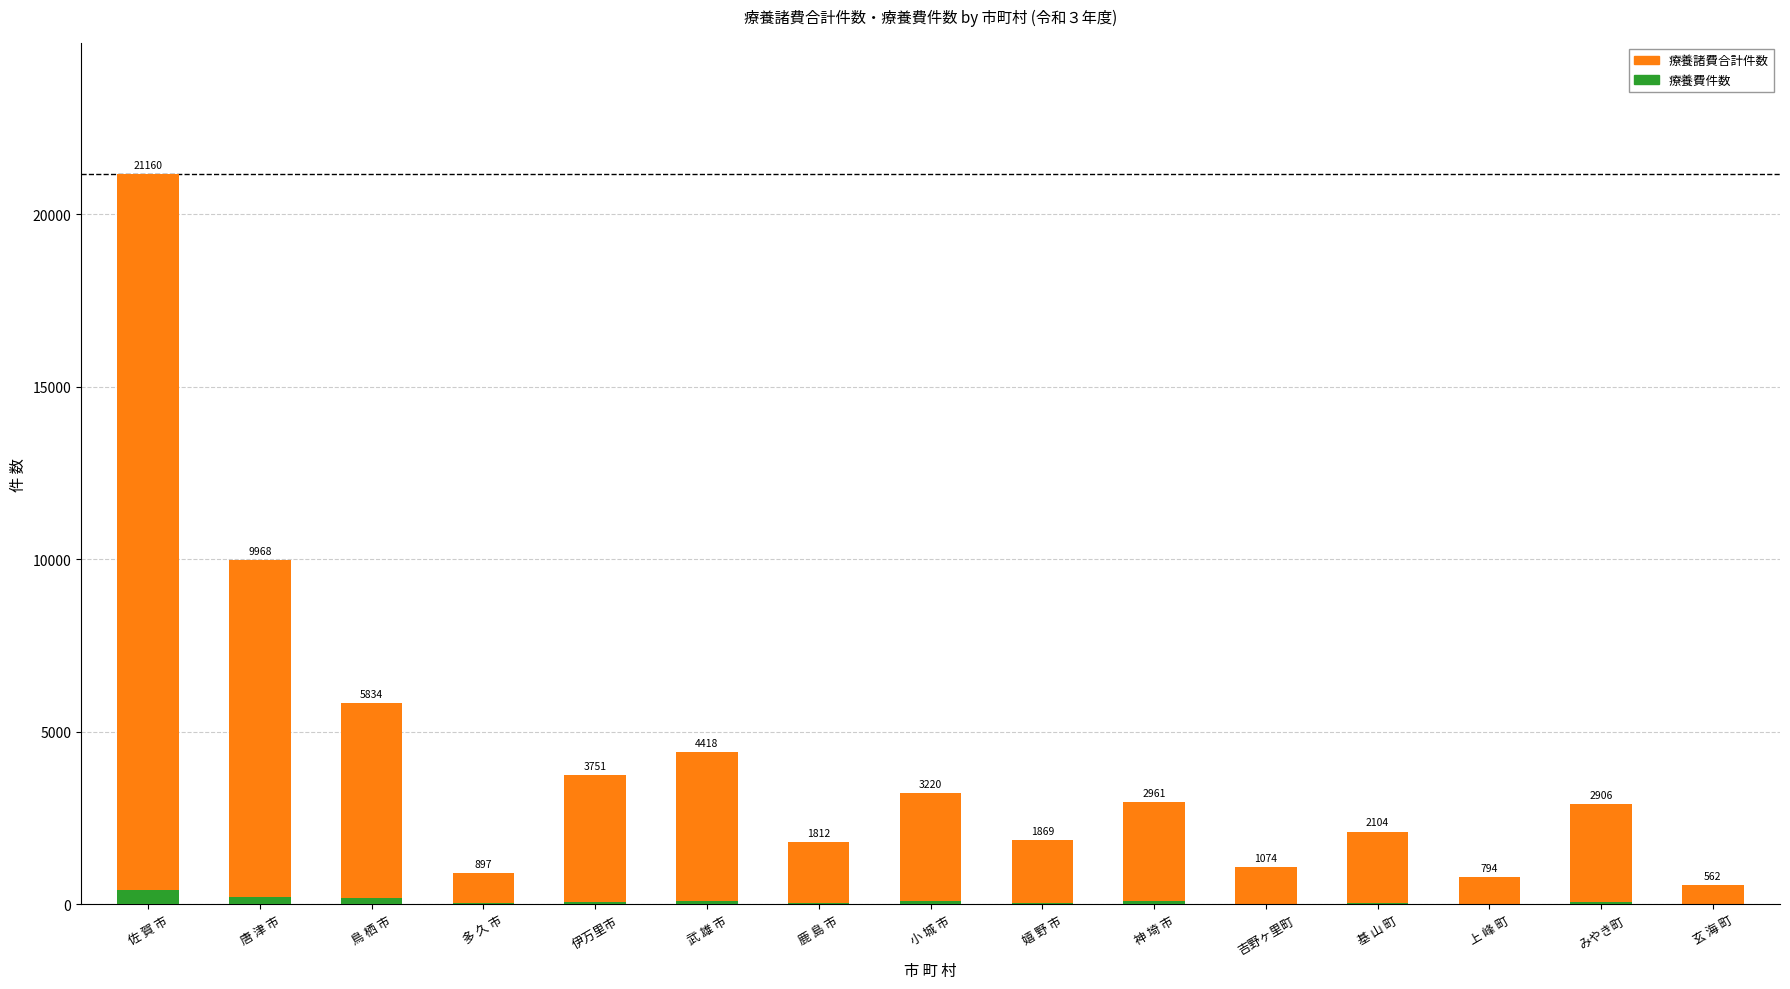

What value does the 療養諸費合計件数 series have at 伊万里市?

3751